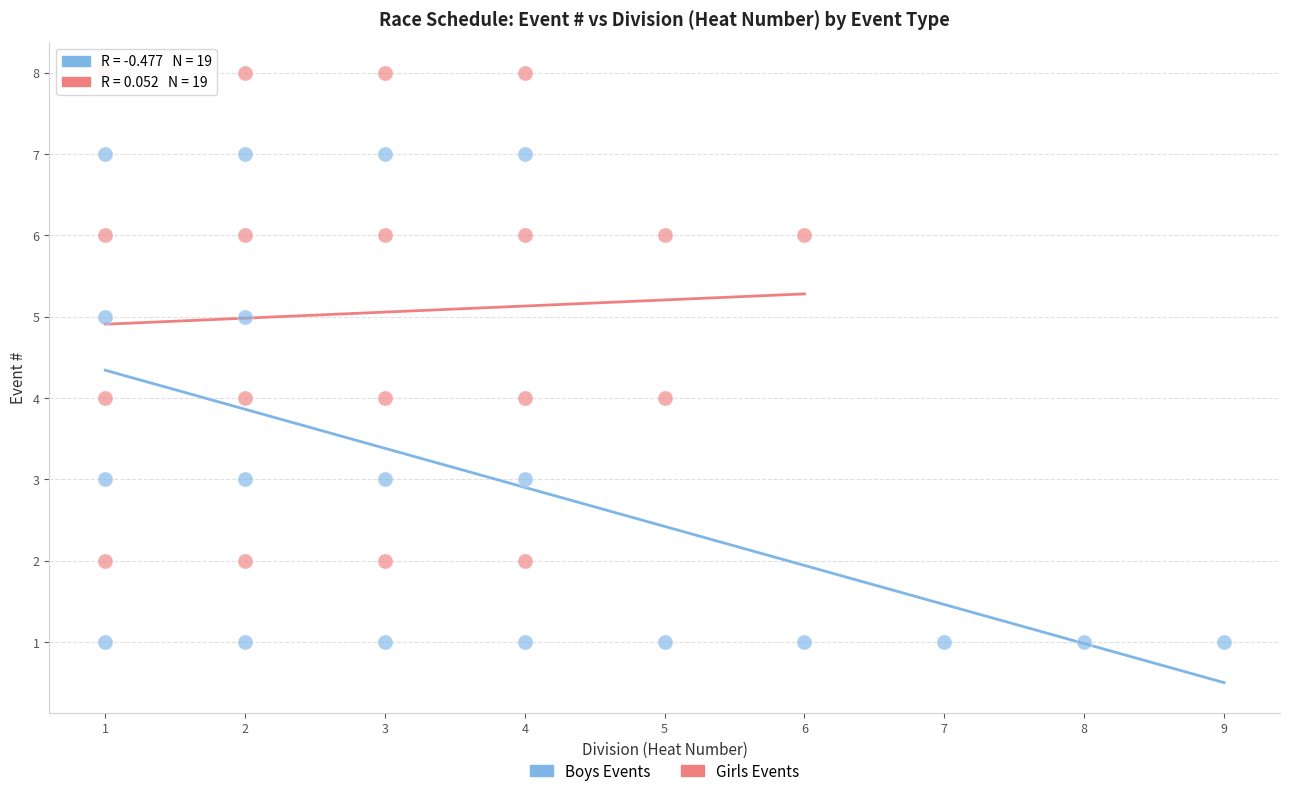

Which series reaches the maximum Y coordinate?

Girls Events